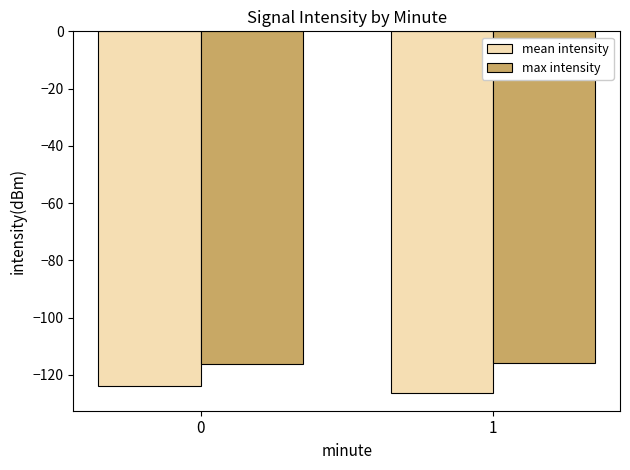

True or false: max intensity has a value of -200.7 at 0.

False